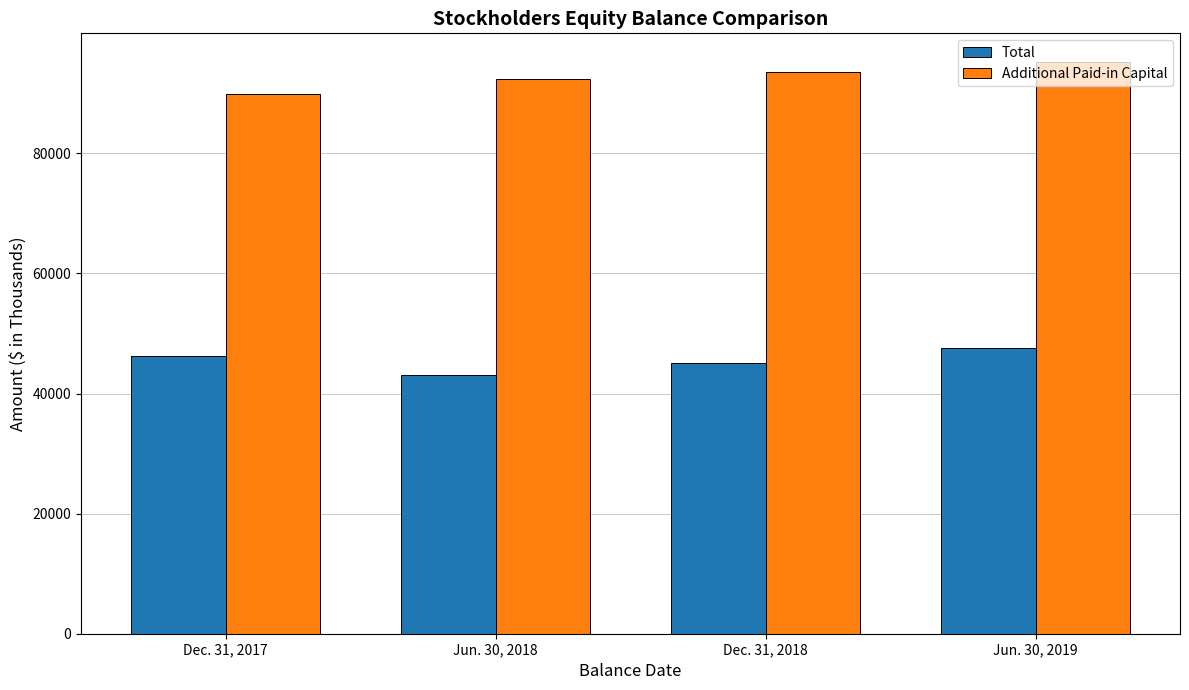

What is the value of the Additional Paid-in Capital bar at the 3rd from the left?

93583